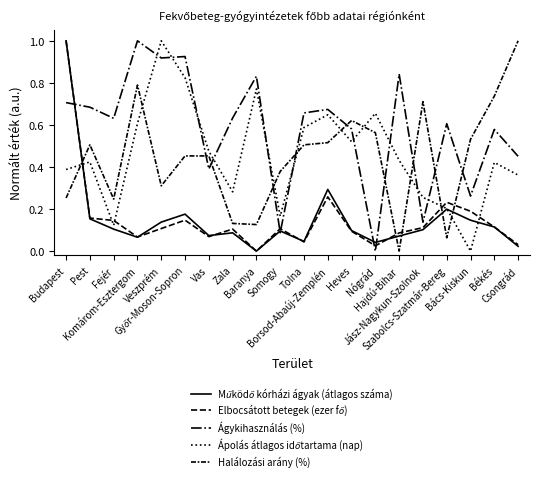

The Ágykihasználás (%) series shows 1.0 at Komárom-Esztergom. True or false?

True